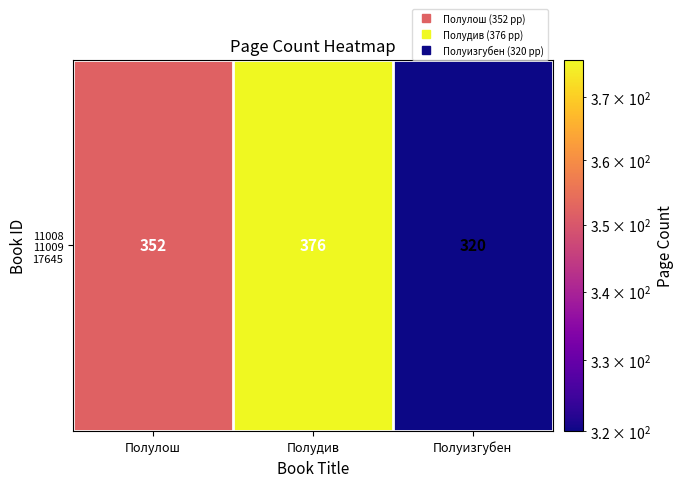

At which label is the value closest to 348?

Полулош